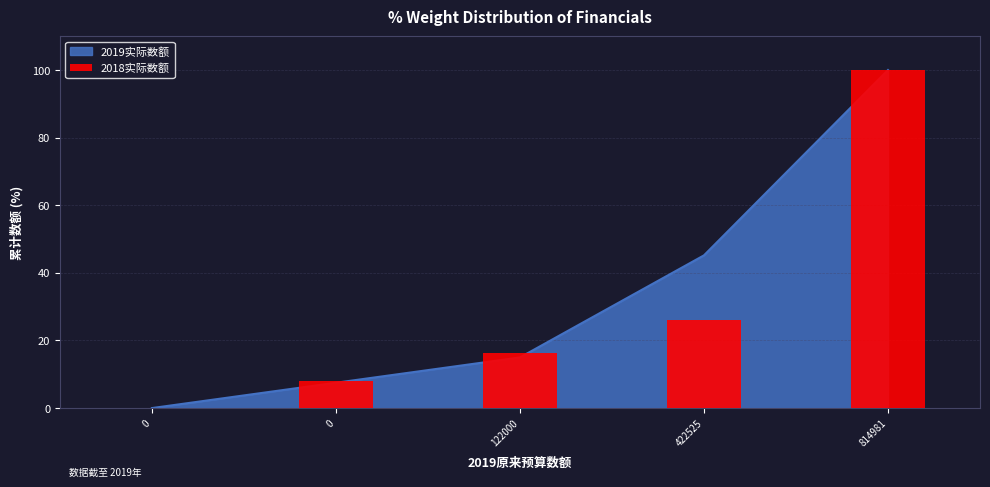

How many data points does each series have?

5